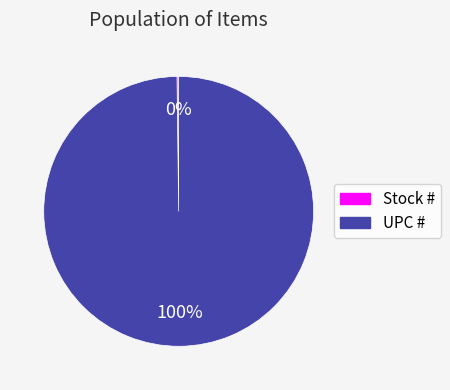

To the nearest percent, what percentage of the pie is UPC #?

100%